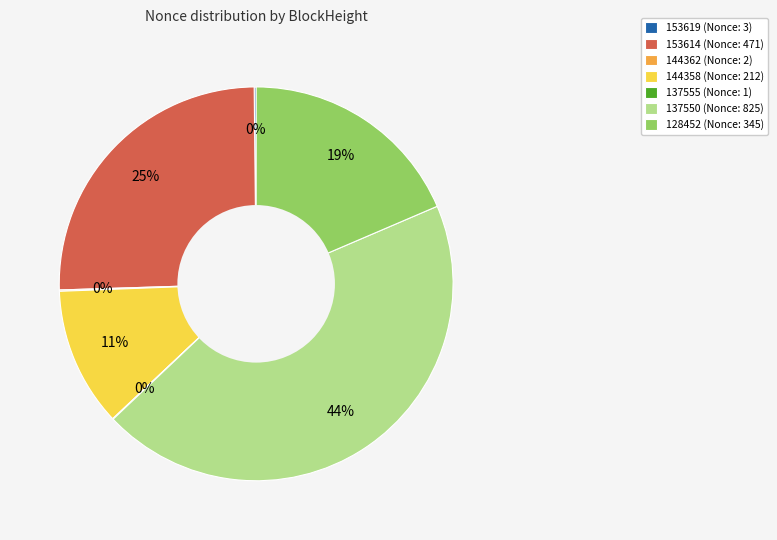

Is it true that 144358 (Nonce: 212) is 11% of the pie?

True